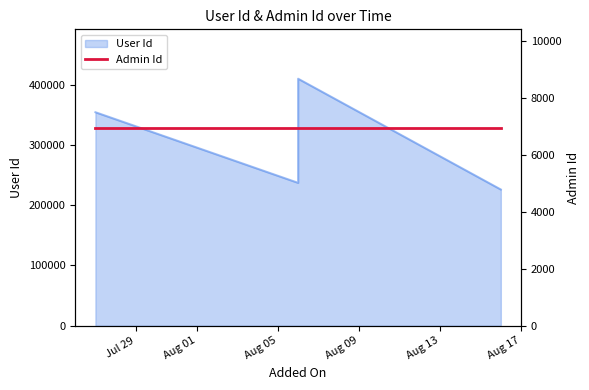

Which category has the lowest value across all series?

2021-08-16